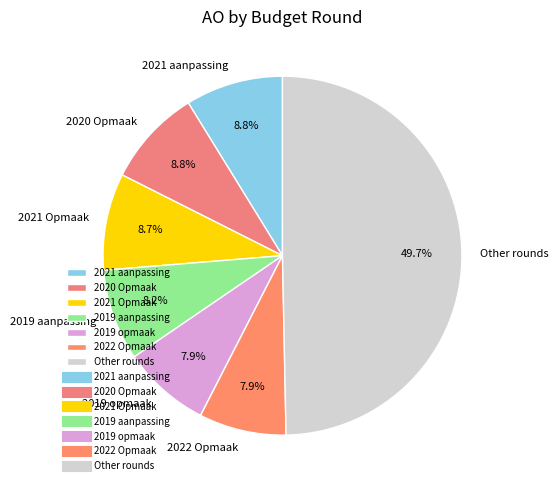

How many segments does this pie chart have?

7